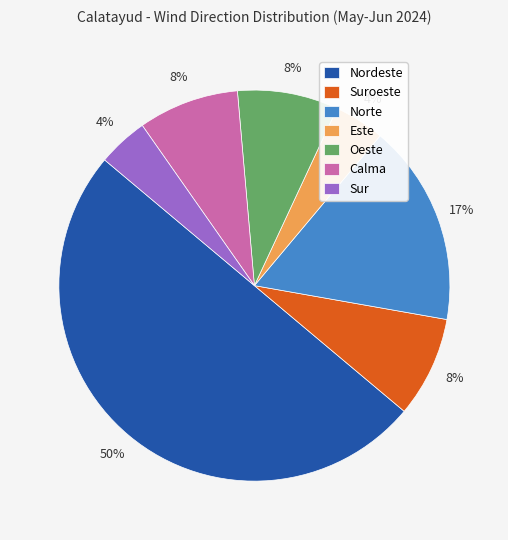

Between Norte and Sur, which is larger?

Norte